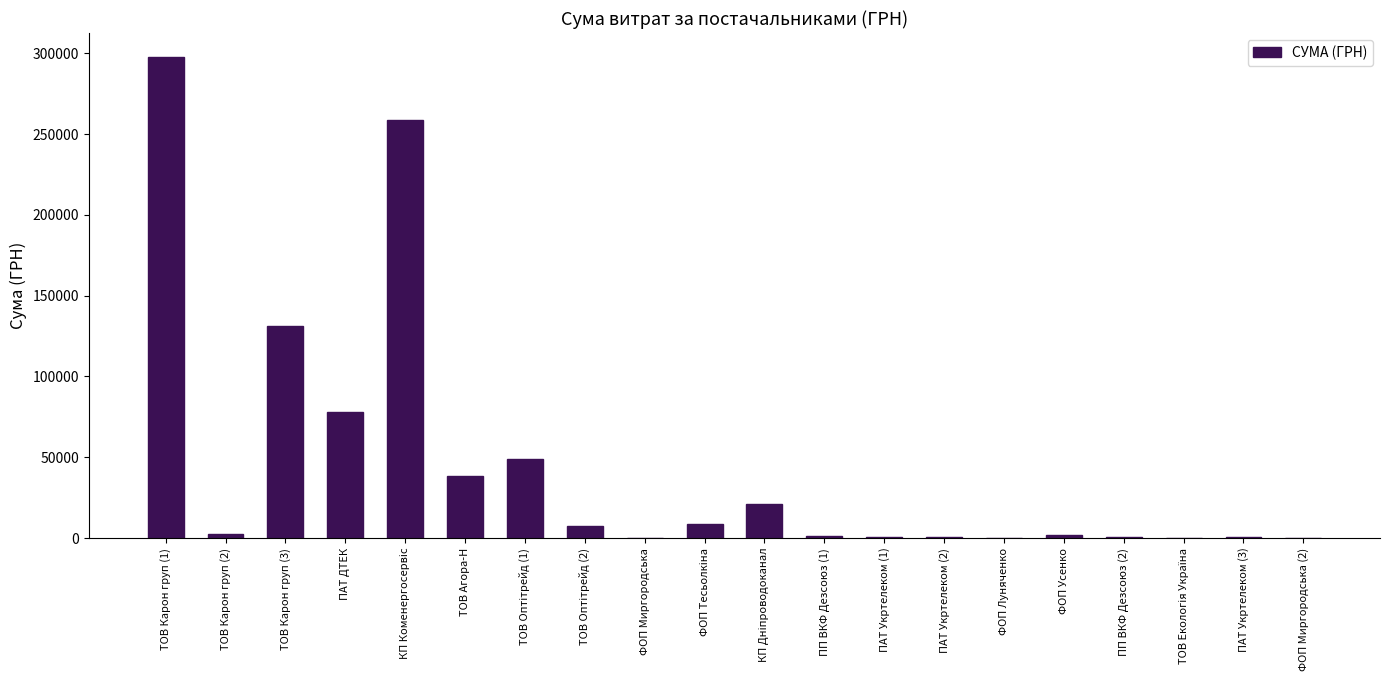

Which has a higher value, ТОВ Агора-Н or ТОВ Карон груп (3)?

ТОВ Карон груп (3)